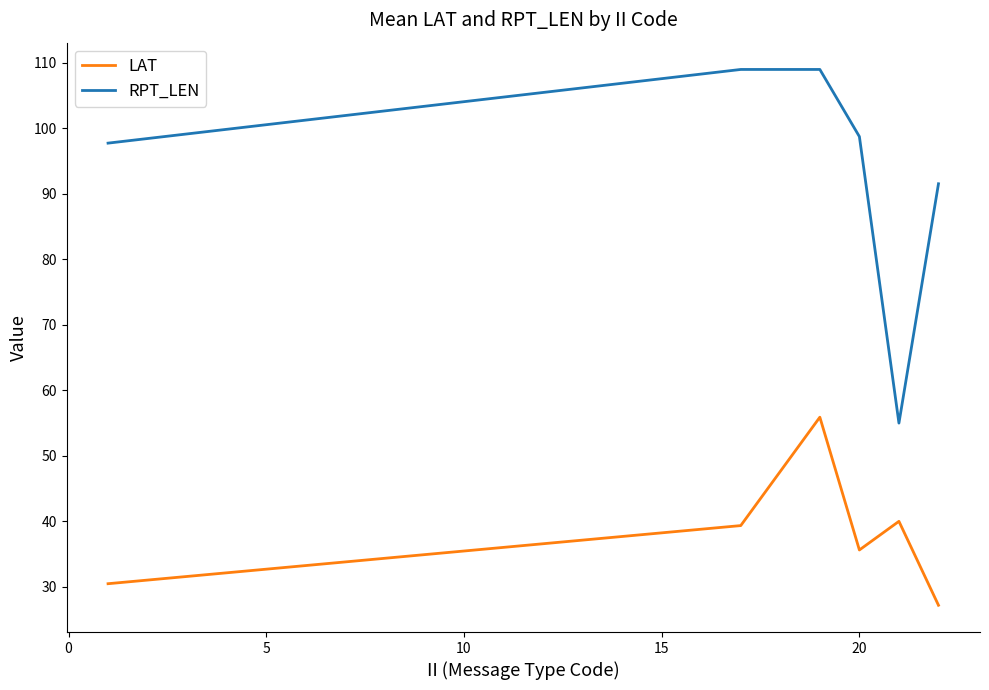

What is the difference between the maximum and minimum values in the RPT_LEN series?

54.0